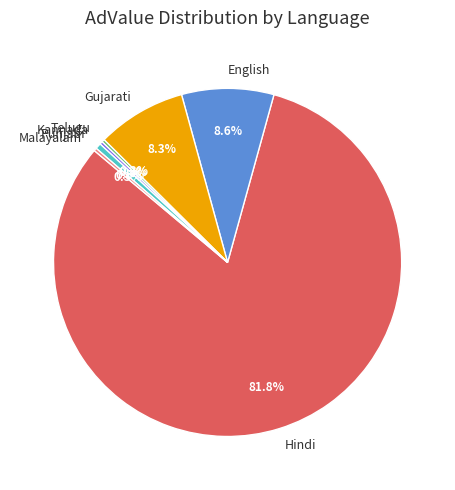

What is the total percentage of Gujarati and Punjabi?

8.8%